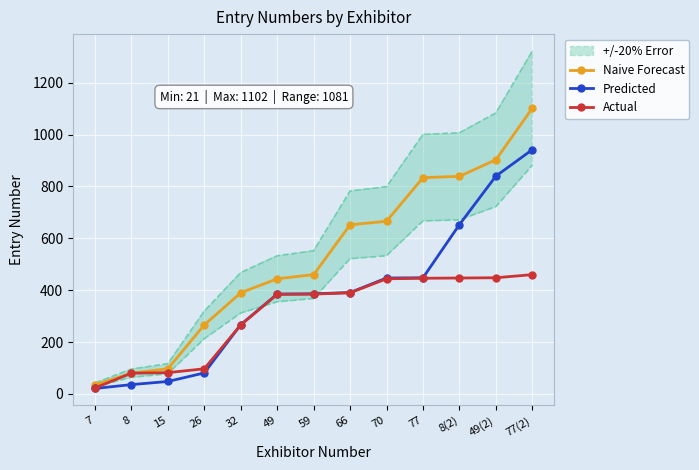

List the series in order of their overall mean, highest first.

Naive Forecast, Predicted, Actual